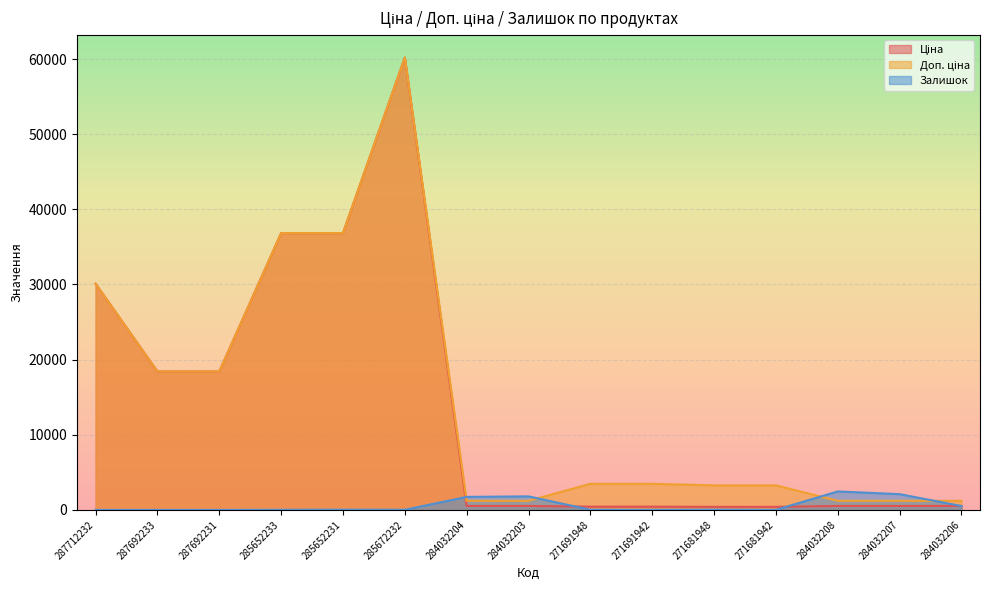

How many lines are shown in the chart?

3